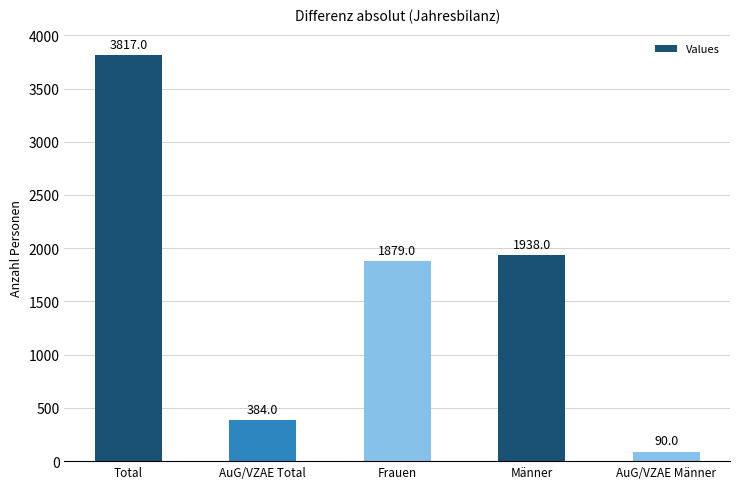

Rank the categories by value from highest to lowest.

Total, Männer, Frauen, AuG/VZAE Total, AuG/VZAE Männer